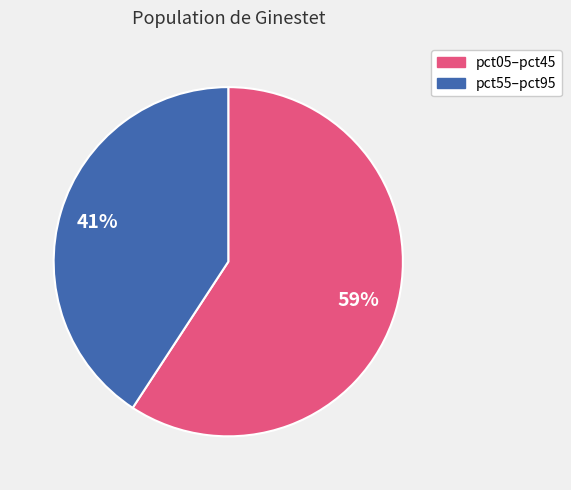

Is there a majority slice in this chart?

Yes